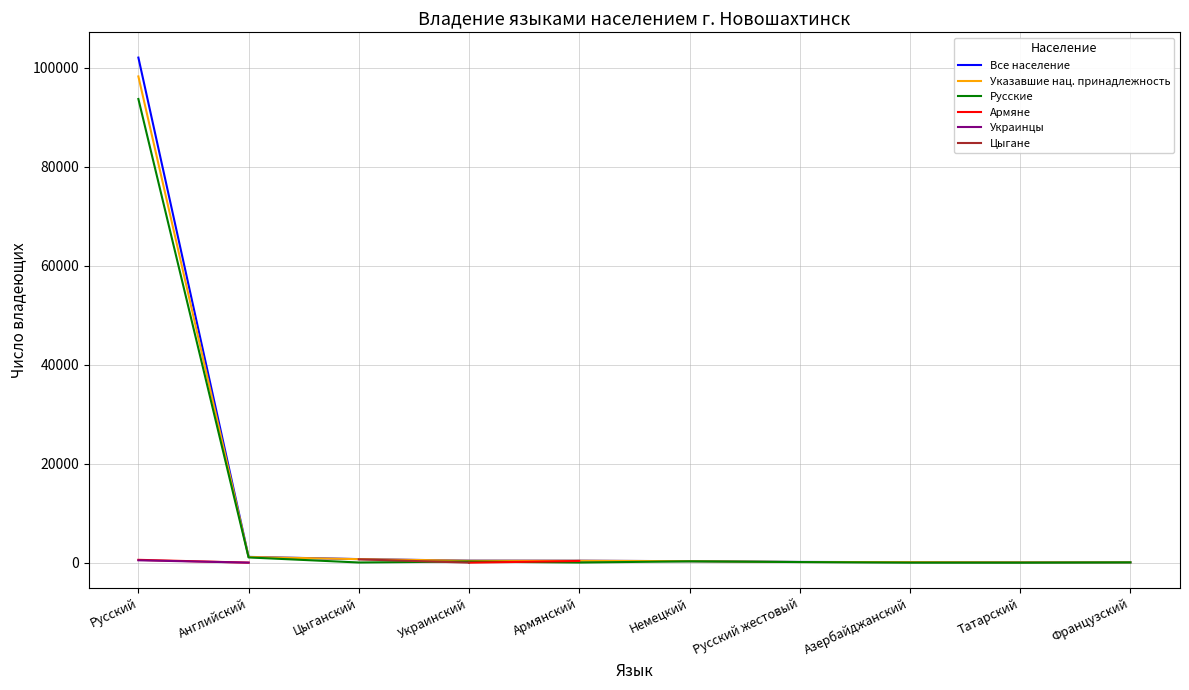

Which label corresponds to the smallest value in the chart?

Французский